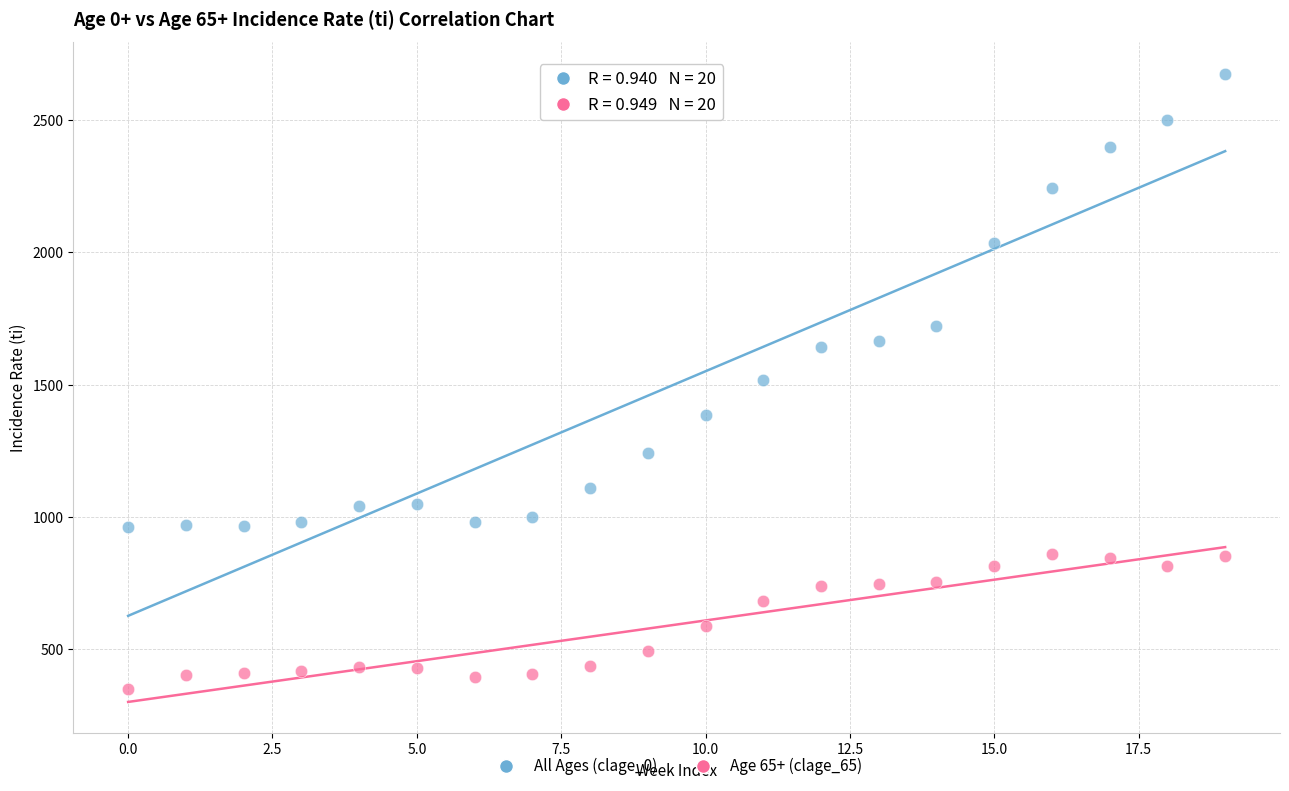

Across all data points, what is the range of Y values (max minus min)?

2324.4